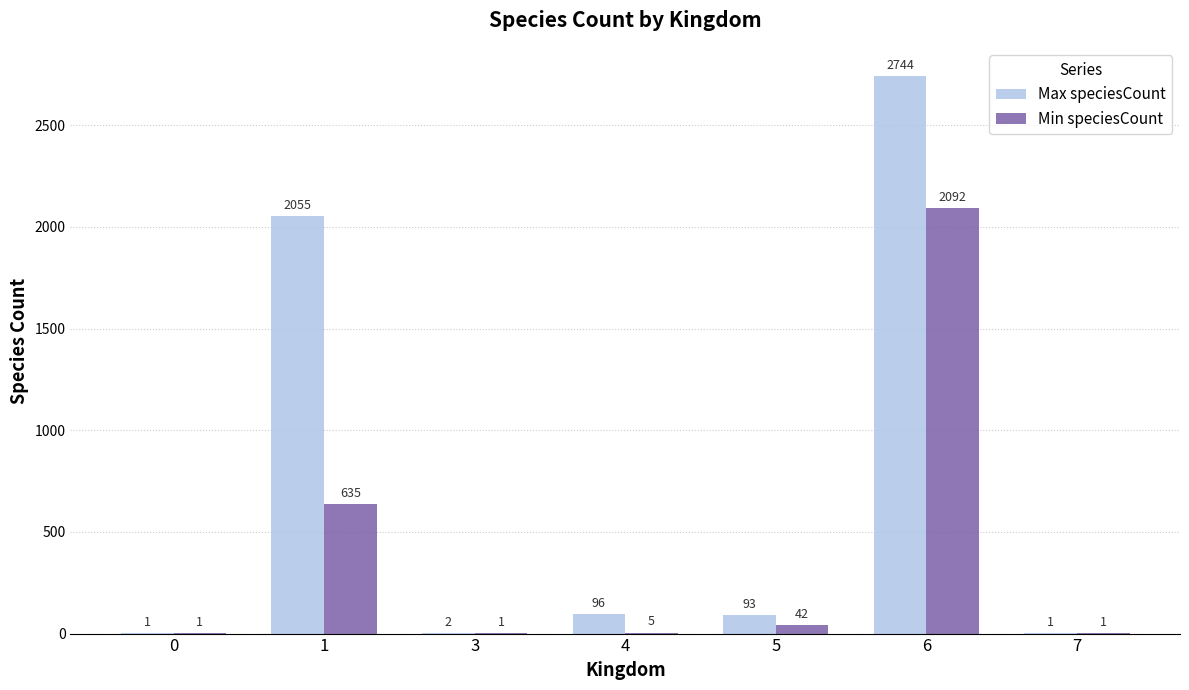

True or false: Max speciesCount has a value of 96 at 4.

True